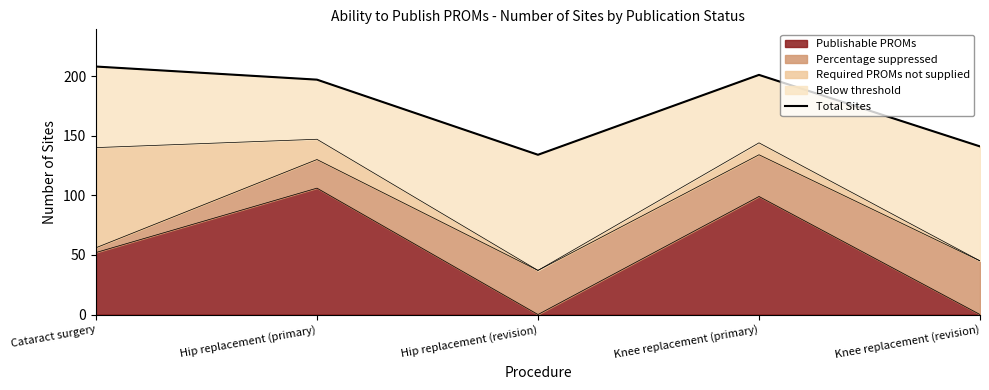

What is the approximate value at Cataract surgery, to the nearest 10?

210